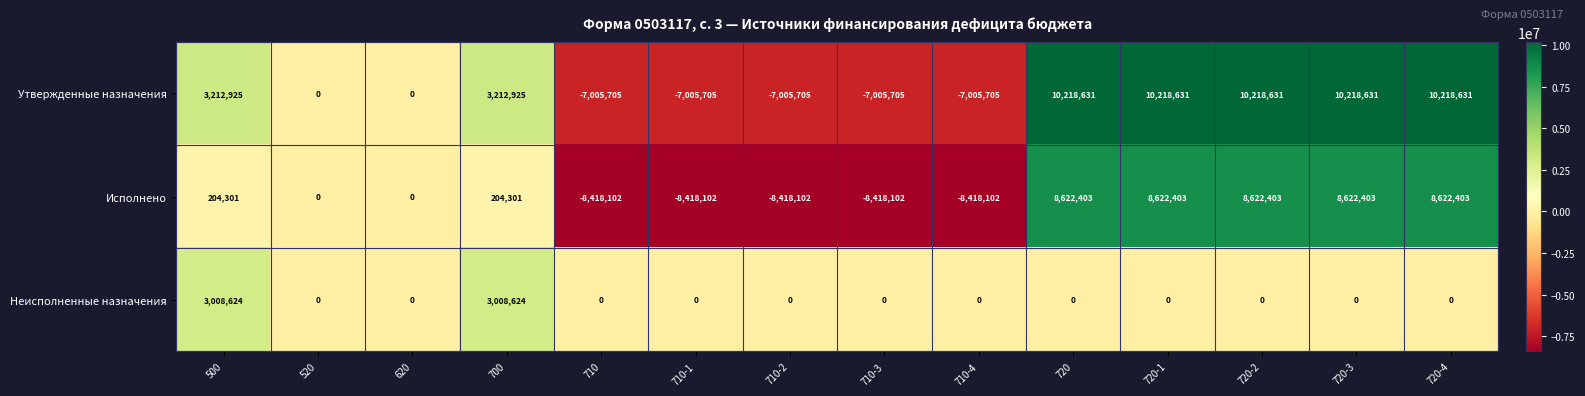

Is the value of Исполнено at 700 greater than the value of Неисполненные назначения at 620?

Yes